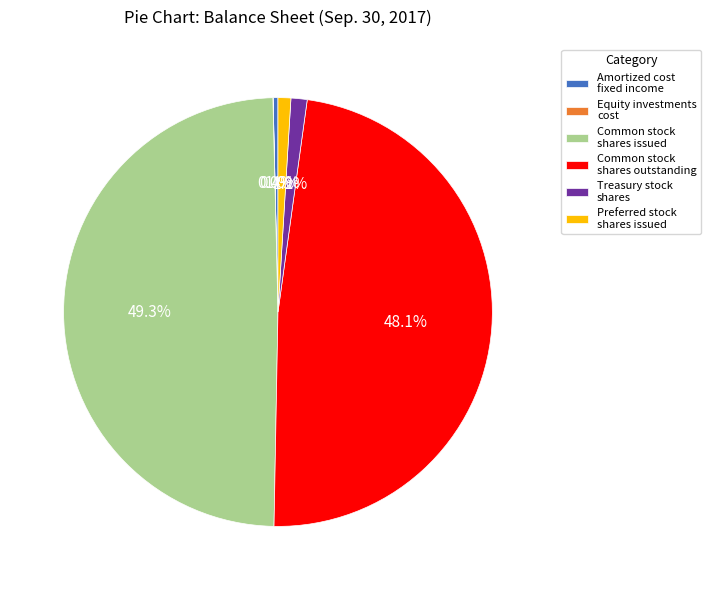

What percentage is NOT represented by Common stock shares issued?

50.7%